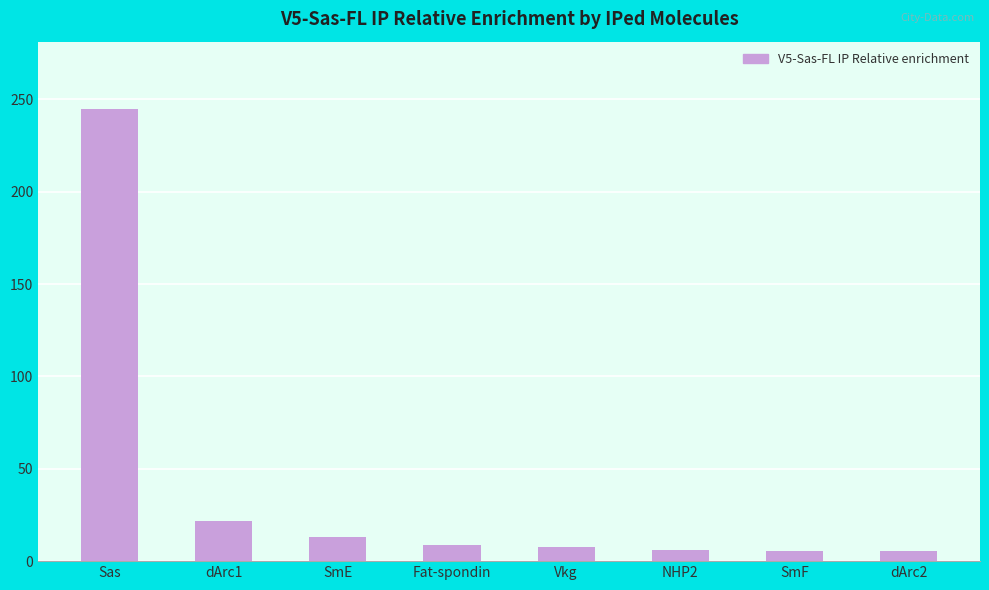

Is it true that the value at Vkg is 7.9?

True